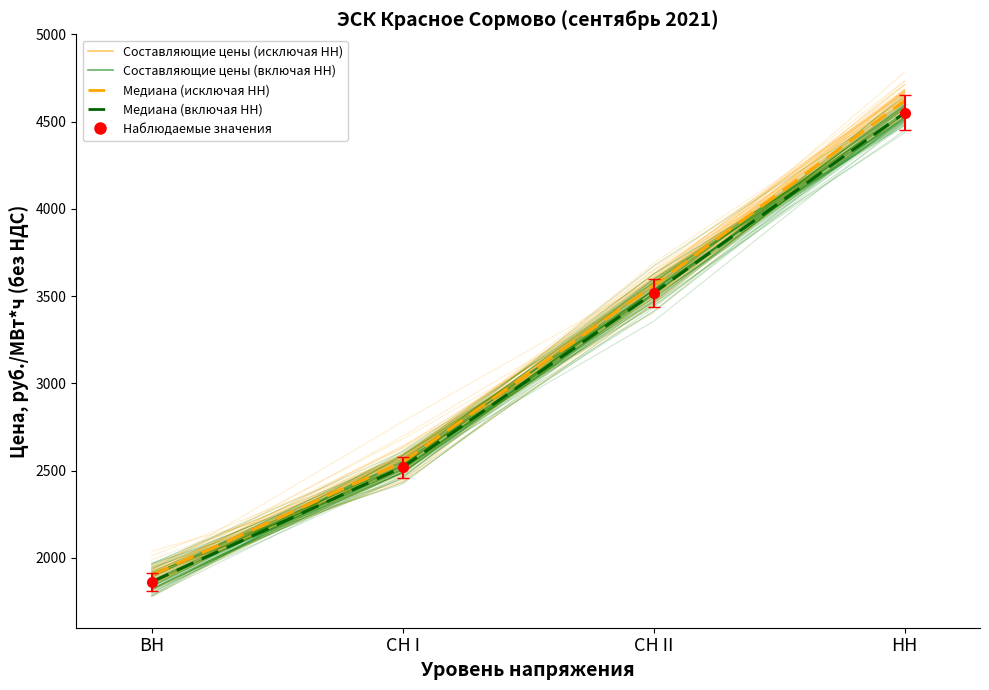

What is the total value across all series at СН II?

7077.9